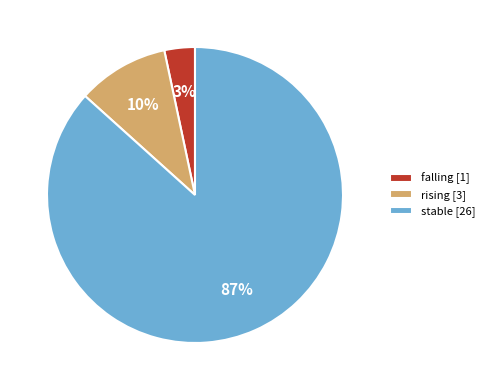

Is the sum of falling [1] and stable [26] greater than half?

Yes